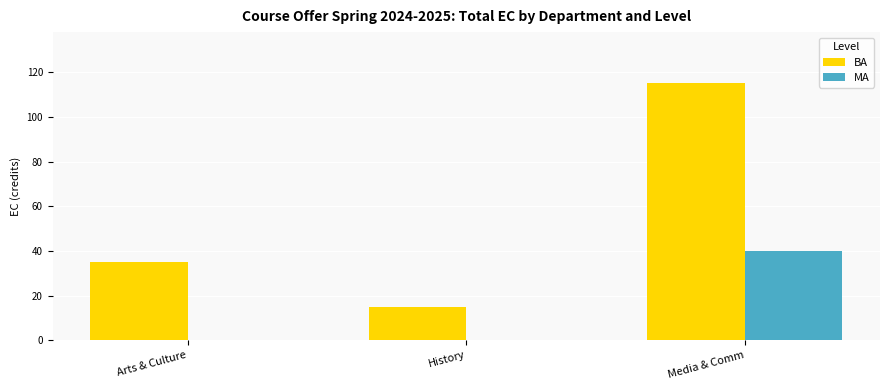

What are all the series names shown in the legend?

BA, MA